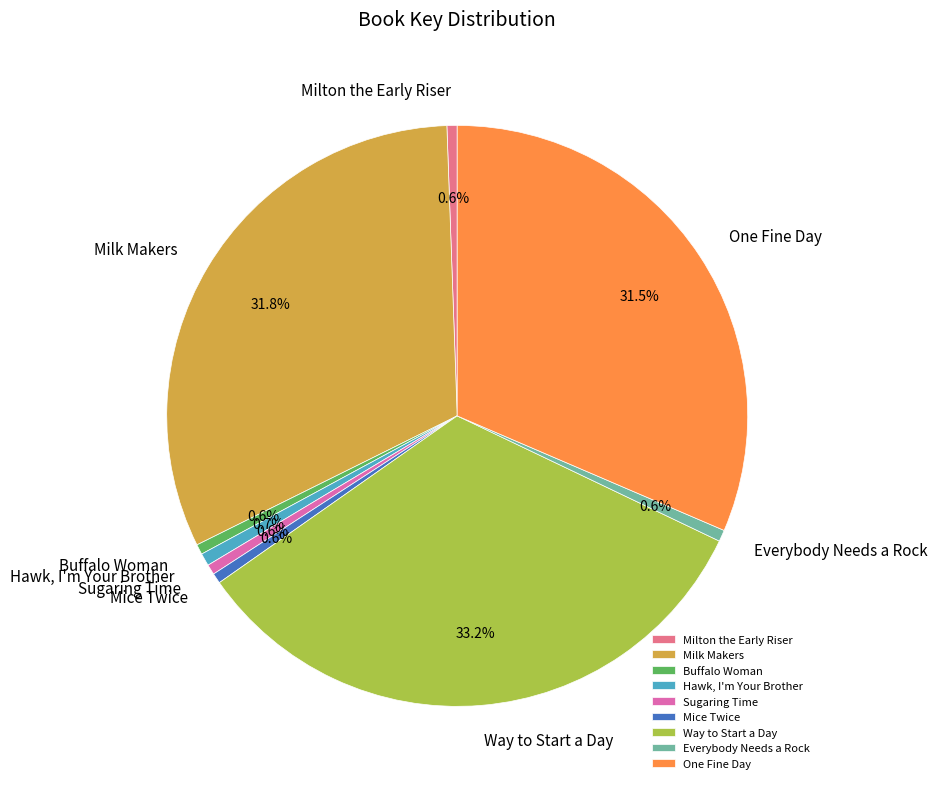

Which category has the biggest portion of the pie?

Way to Start a Day